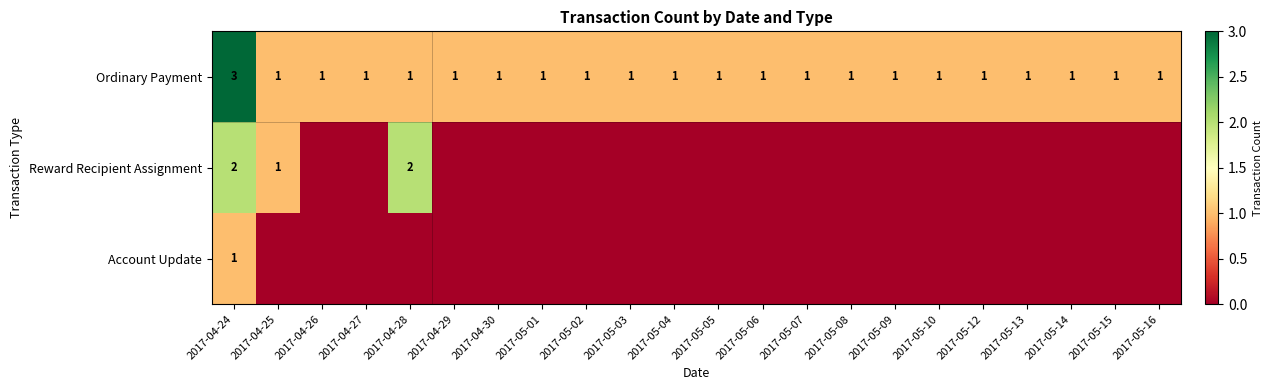

The value of Ordinary Payment at 2017-05-05 is 1. True or false?

True